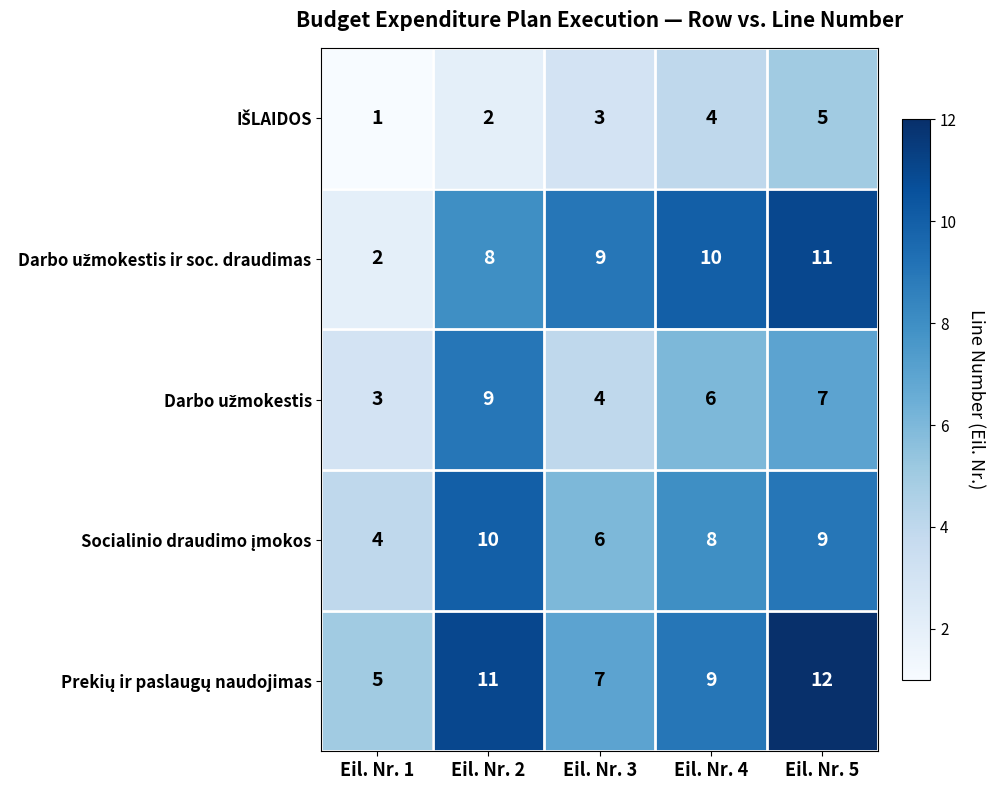

At which category is the sum across all series the highest?

Eil. Nr. 5